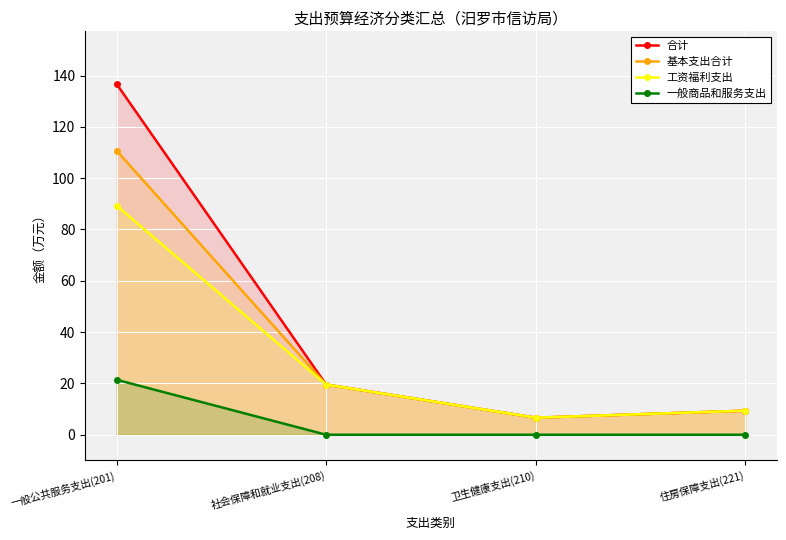

Which has a higher value, 住房保障支出(221) or 卫生健康支出(210)?

住房保障支出(221)